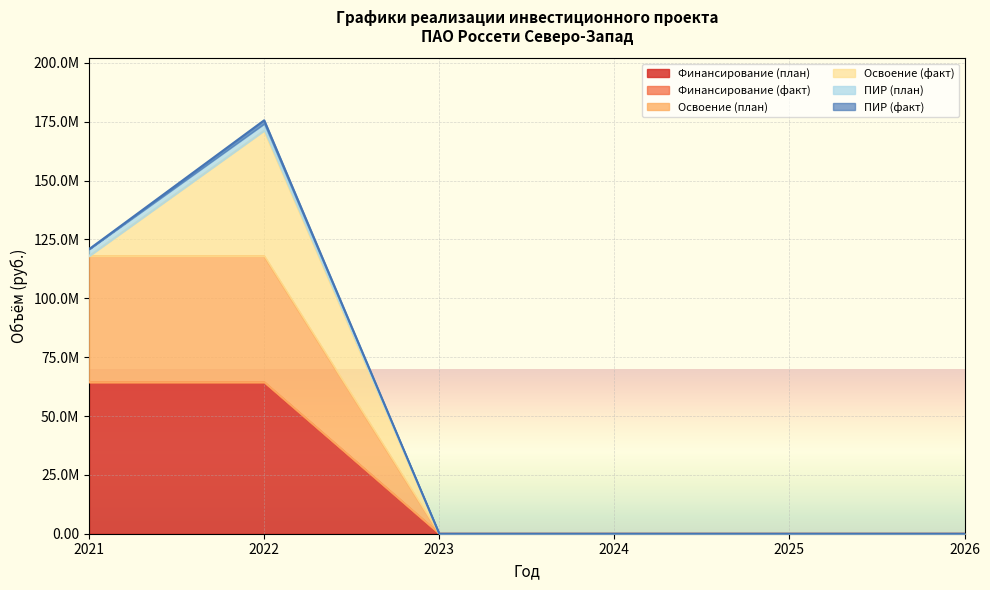

At how many categories does at least one series exceed 47377737?

2